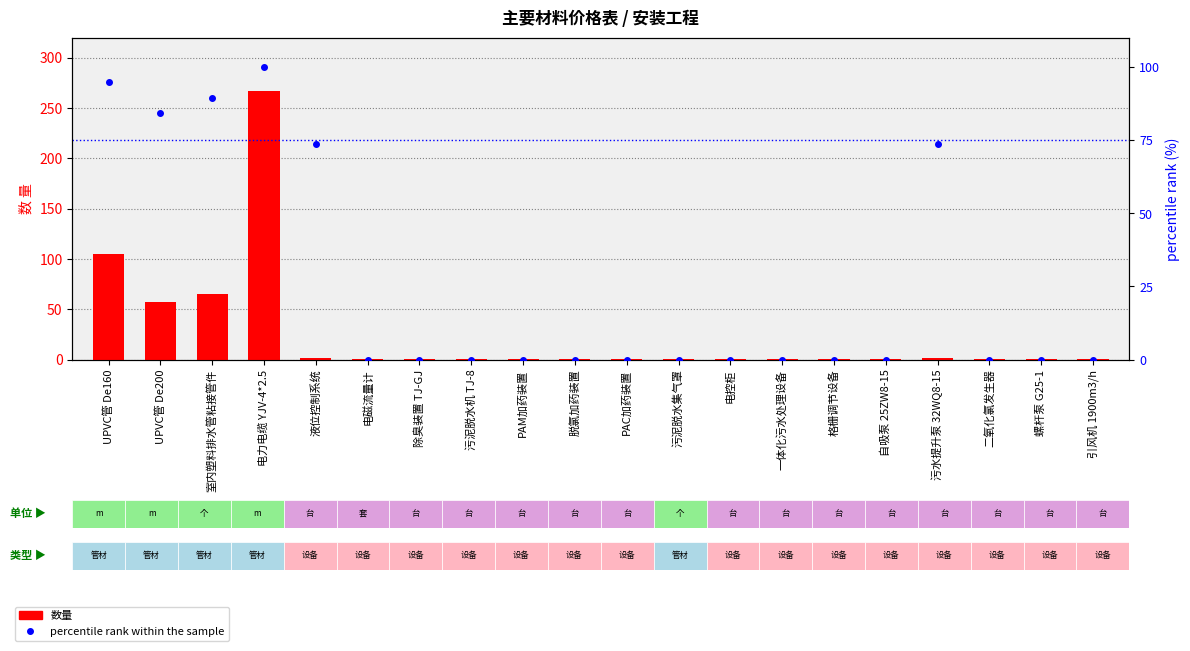

Reading right to left, transcribe all the data shown in this chart.

数量: 引风机 1900m3/h=1.0	螺杆泵 G25-1=1.0	二氧化氯发生器=1.0	污水提升泵 32WQ8-15=2.0	自吸泵 25ZW8-15=1.0	格栅调节设备=1.0	一体化污水处理设备=1.0	电控柜=1.0	污泥脱水集气罩=1.0	PAC加药装置=1.0	脱氯加药装置=1.0	PAM加药装置=1.0	污泥脱水机 TJ-8=1.0	除臭装置 TJ-GJ=1.0	电磁流量计=1.0	液位控制系统=2.0	电力电缆 YJV-4*2.5=266.6	室内塑料排水管粘接管件=65.5	UPVC管 De200=57.0	UPVC管 De160=104.5
percentile rank within the sample: 引风机 1900m3/h=0.0	螺杆泵 G25-1=0.0	二氧化氯发生器=0.0	污水提升泵 32WQ8-15=73.7	自吸泵 25ZW8-15=0.0	格栅调节设备=0.0	一体化污水处理设备=0.0	电控柜=0.0	污泥脱水集气罩=0.0	PAC加药装置=0.0	脱氯加药装置=0.0	PAM加药装置=0.0	污泥脱水机 TJ-8=0.0	除臭装置 TJ-GJ=0.0	电磁流量计=0.0	液位控制系统=73.7	电力电缆 YJV-4*2.5=100.0	室内塑料排水管粘接管件=89.5	UPVC管 De200=84.2	UPVC管 De160=94.7